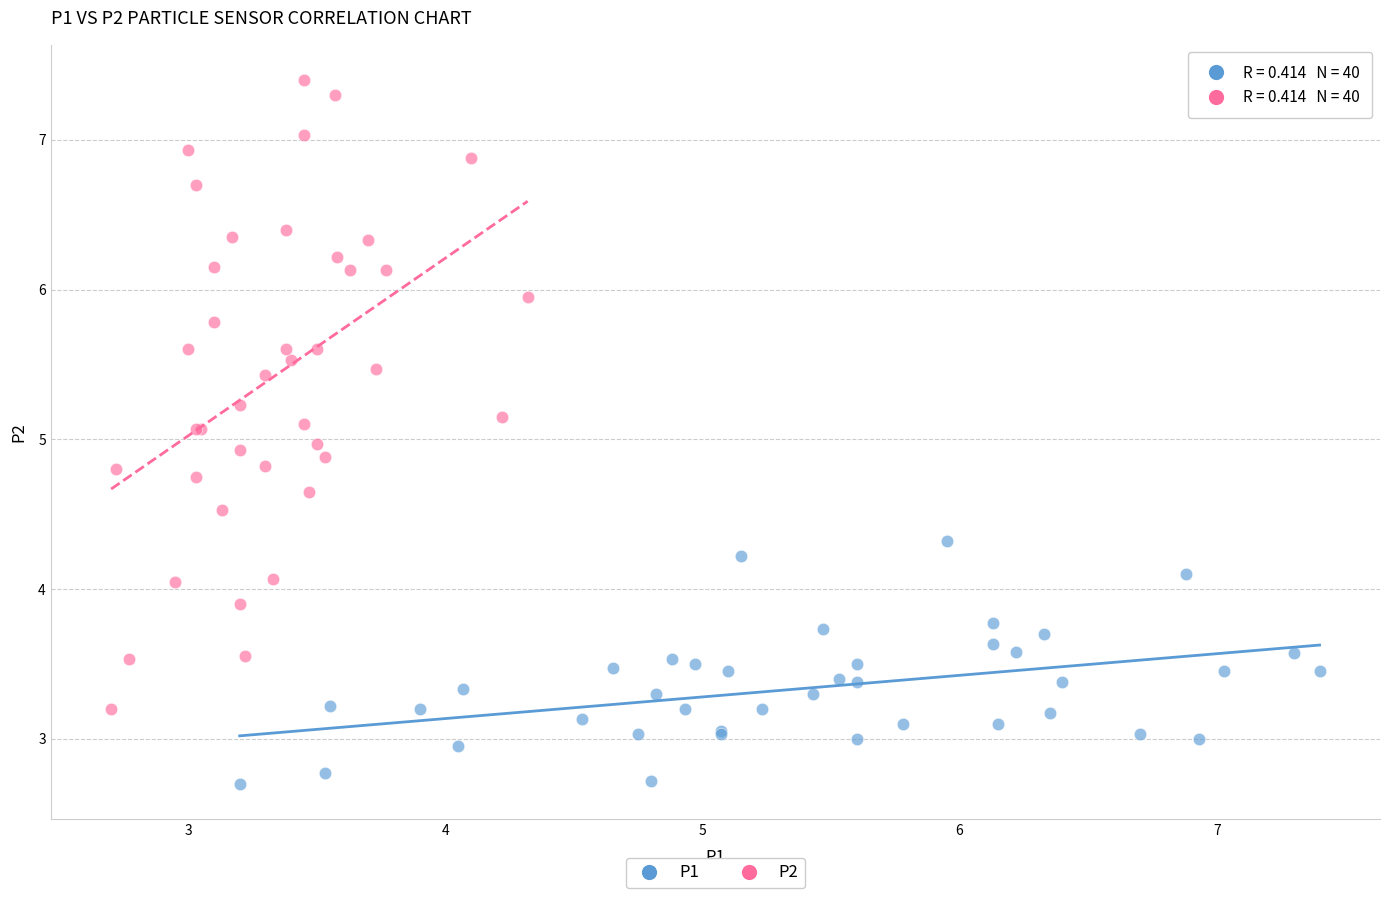

Which series contains the lowest Y value?

P1